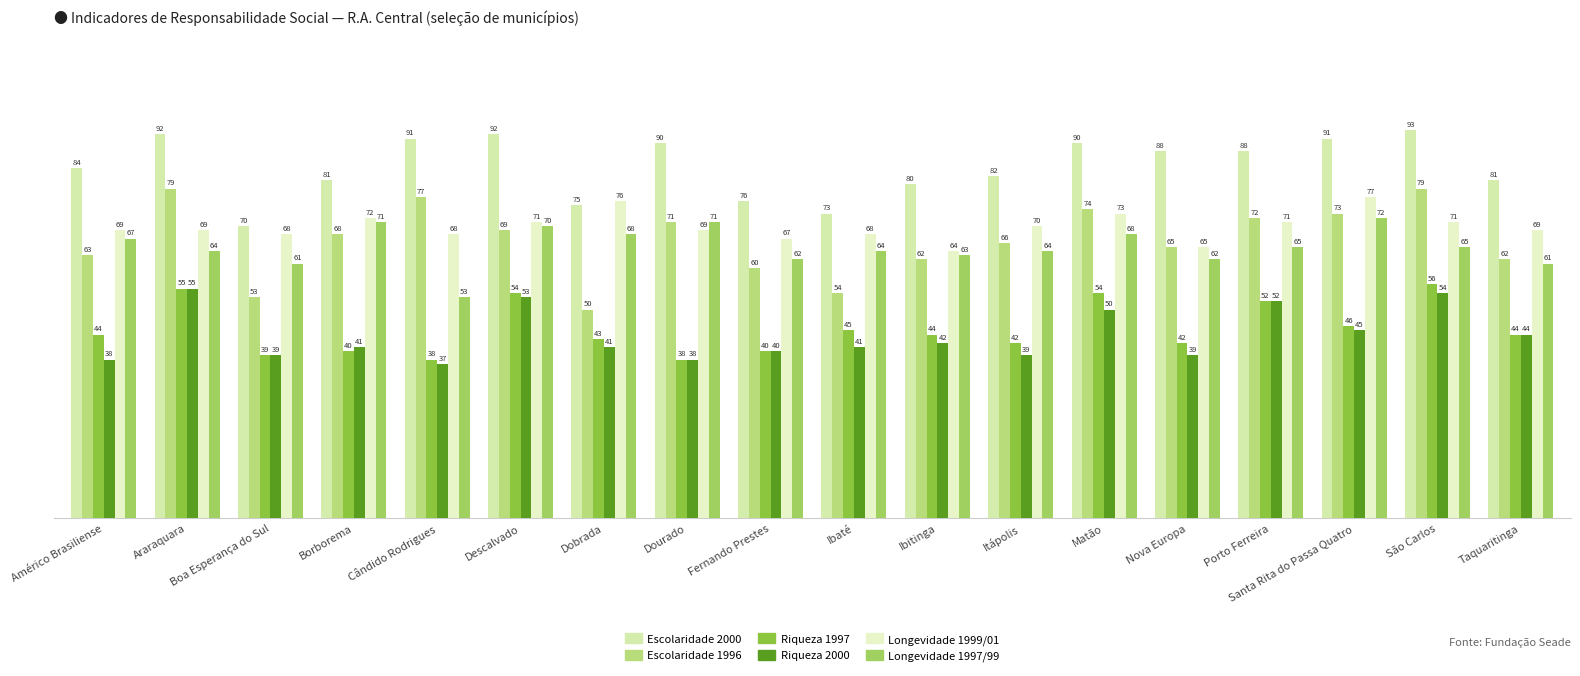

What are all the series names shown in the legend?

Escolaridade 2000, Escolaridade 1996, Riqueza 1997, Riqueza 2000, Longevidade 1999/01, Longevidade 1997/99